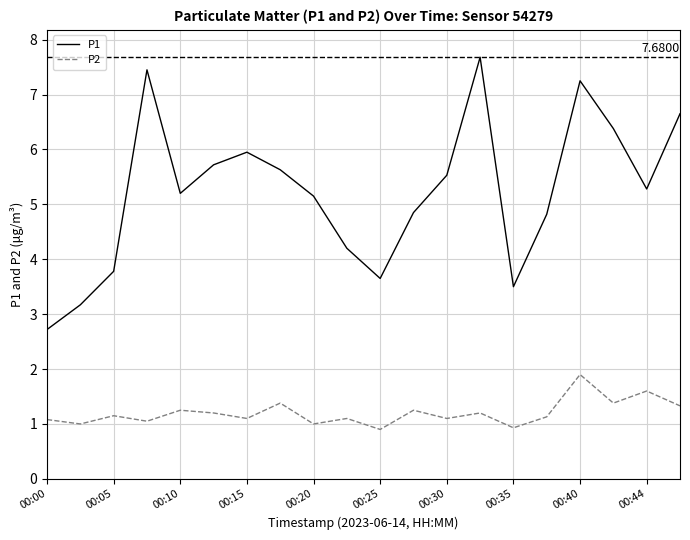

True or false: P2 has more than 2 points higher than both neighbors.

True